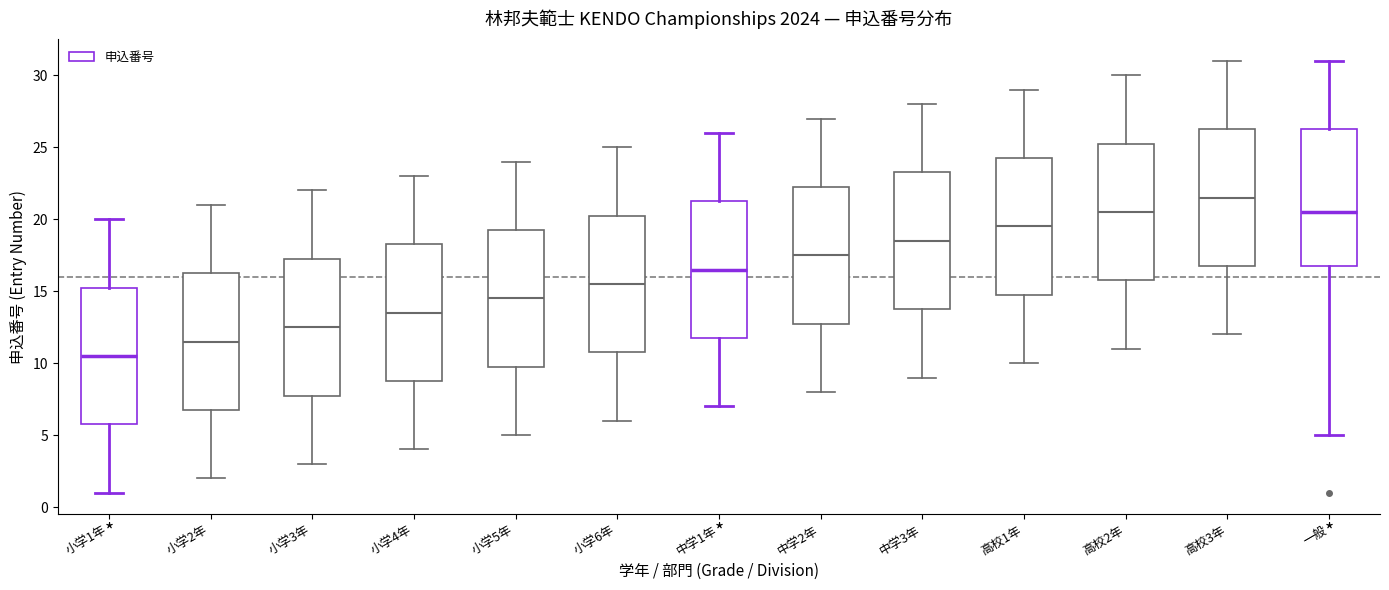

Reading left to right, transcribe this box plot: for each box, give where its median line is, the range the box spans, and where its two whiskers end, as read against the y-axis. The values are not printed on the chart, so give them approximately, as read against the axis.

小学1年: median 10.5, box 6.0 to 15.5, whiskers 1.0 to 20.0
小学2年: median 11.5, box 7.0 to 16.5, whiskers 2.0 to 21.0
小学3年: median 12.5, box 8.0 to 17.5, whiskers 3.0 to 22.0
小学4年: median 13.5, box 9.0 to 18.5, whiskers 4.0 to 23.0
小学5年: median 14.5, box 10.0 to 19.5, whiskers 5.0 to 24.0
小学6年: median 15.5, box 11.0 to 20.5, whiskers 6.0 to 25.0
中学1年: median 16.5, box 12.0 to 21.5, whiskers 7.0 to 26.0
中学2年: median 17.5, box 13.0 to 22.5, whiskers 8.0 to 27.0
中学3年: median 18.5, box 14.0 to 23.5, whiskers 9.0 to 28.0
高校1年: median 19.5, box 15.0 to 24.5, whiskers 10.0 to 29.0
高校2年: median 20.5, box 16.0 to 25.5, whiskers 11.0 to 30.0
高校3年: median 21.5, box 17.0 to 26.5, whiskers 12.0 to 31.0
一般: median 20.5, box 17.0 to 26.5, whiskers 5.0 to 31.0